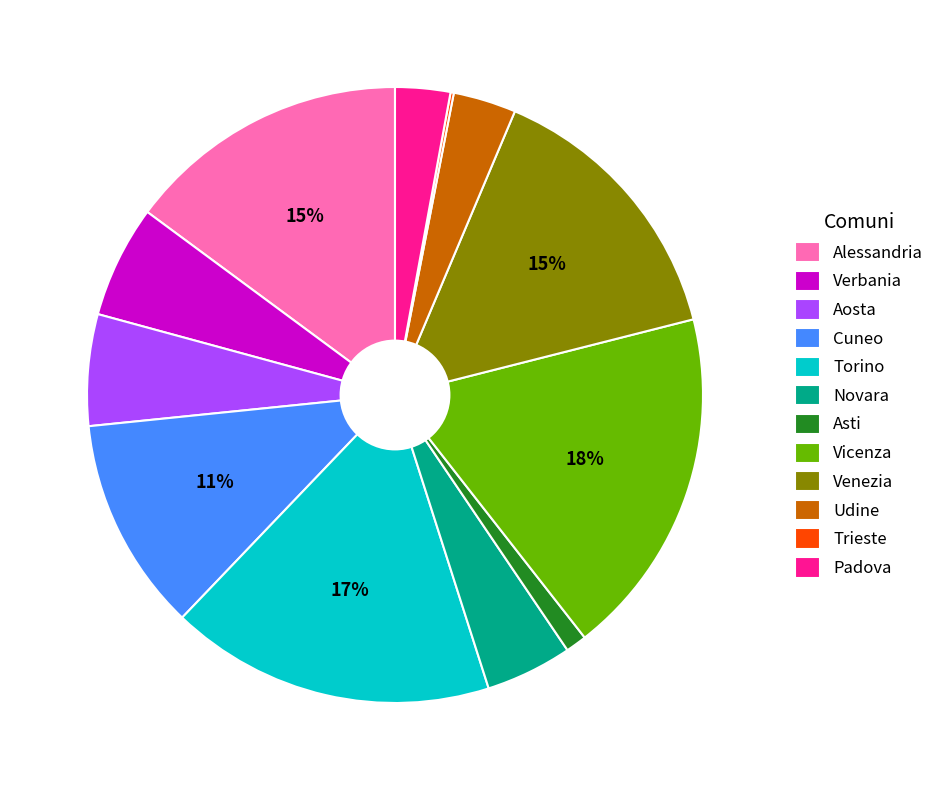

Is it true that Novara is 5% of the pie?

True